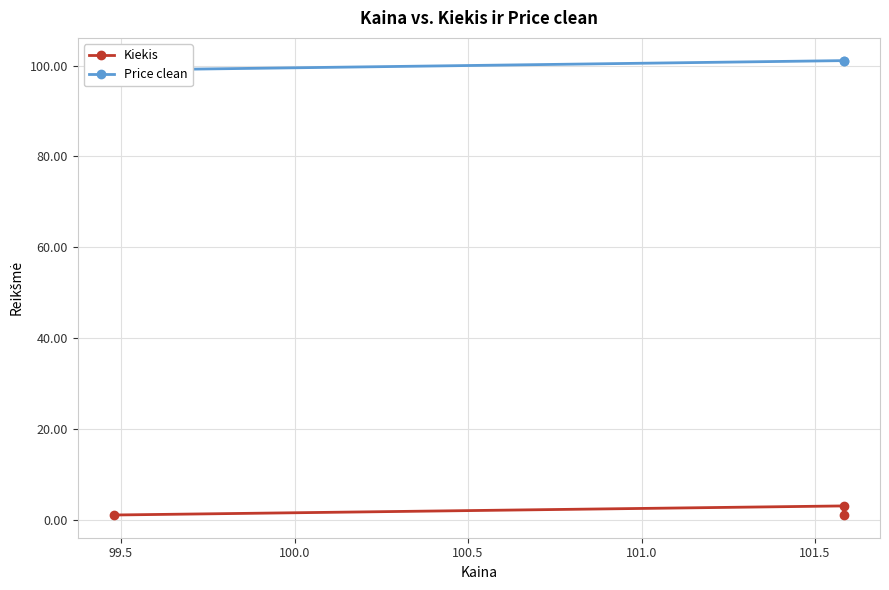

At 100.0, list the series in order from smallest to largest.

Kiekis, Price clean